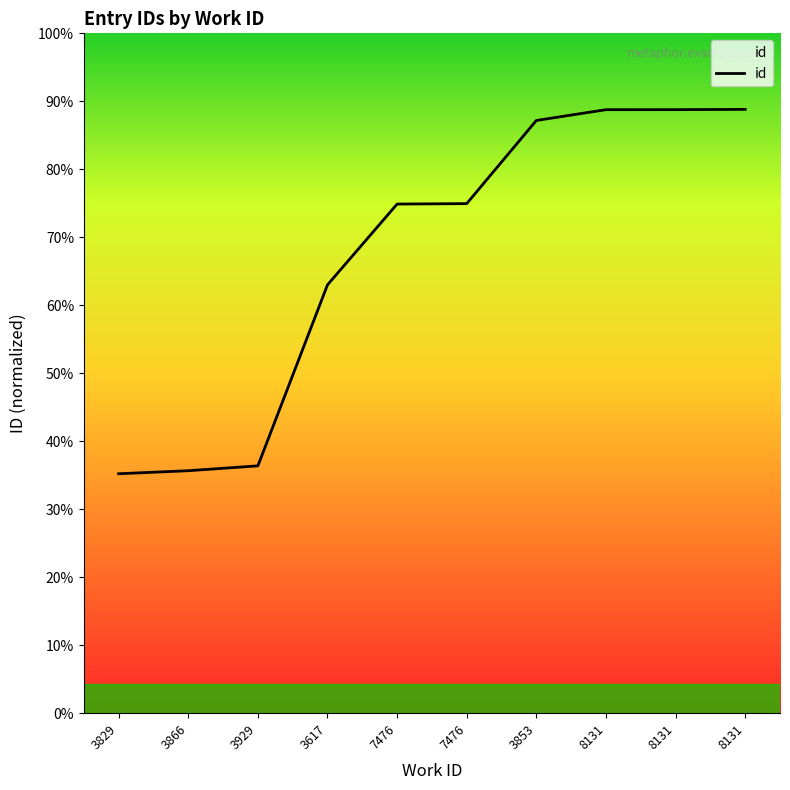

Reading left to right, transcribe all the data shown in this chart.

3829=9861	3866=9986	3929=10186	3617=17641	7476=20968	7476=20987	3853=24411	8131=24856	8131=24857	8131=24868